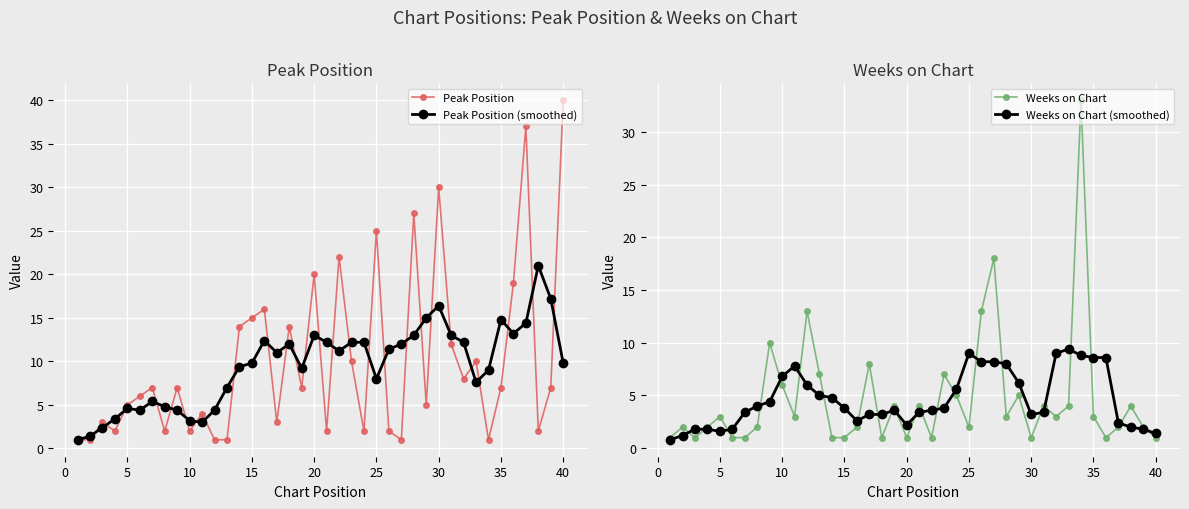

In Weeks on Chart, how many points are higher than both neighbors (excluding endpoints)?

13